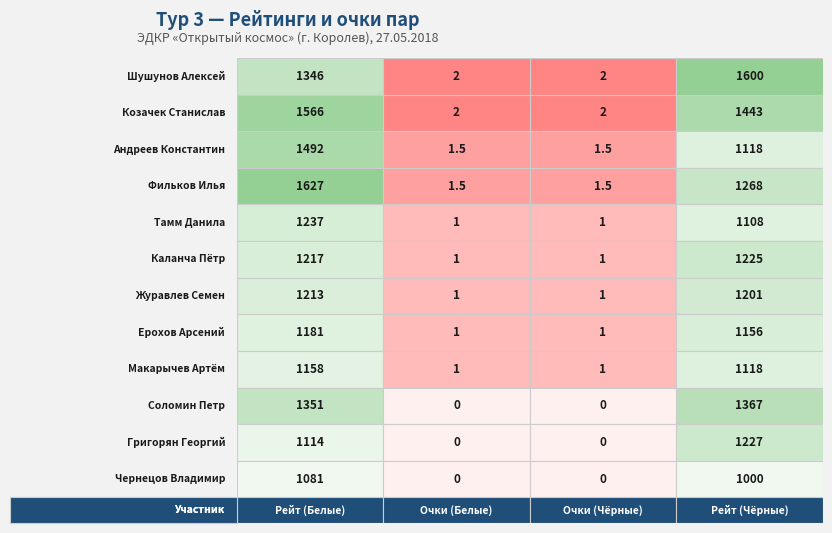

What is the total value across all series at 1?

12.0